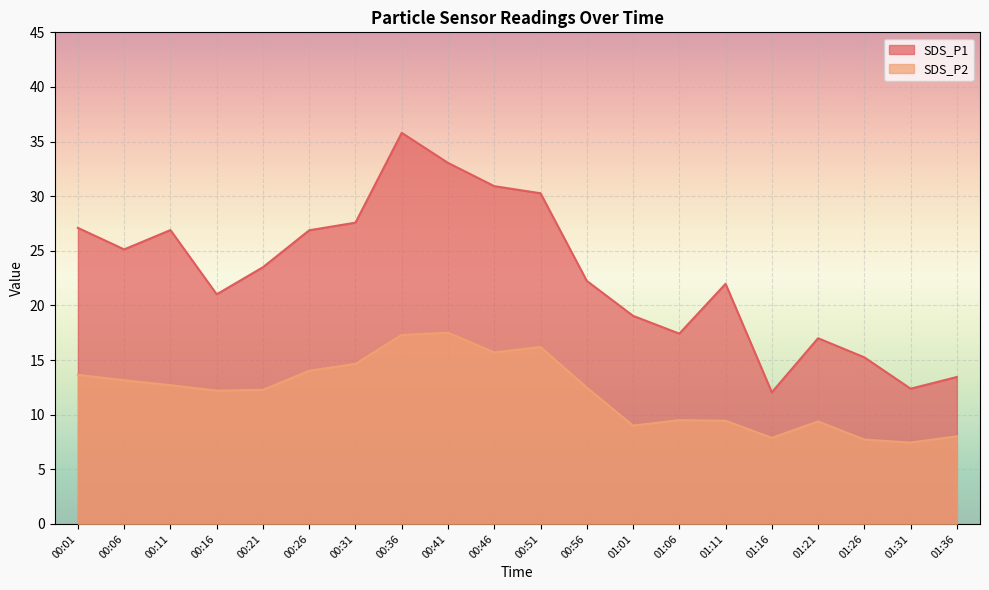

Rank the series at 00:46 from highest to lowest value.

SDS_P1, SDS_P2